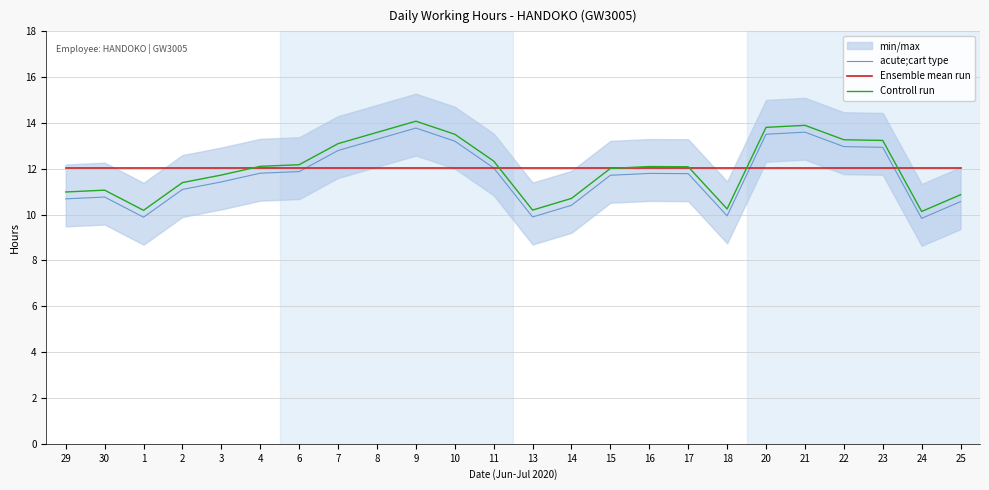

Which series has the largest range (max minus min)?

acute;cart type